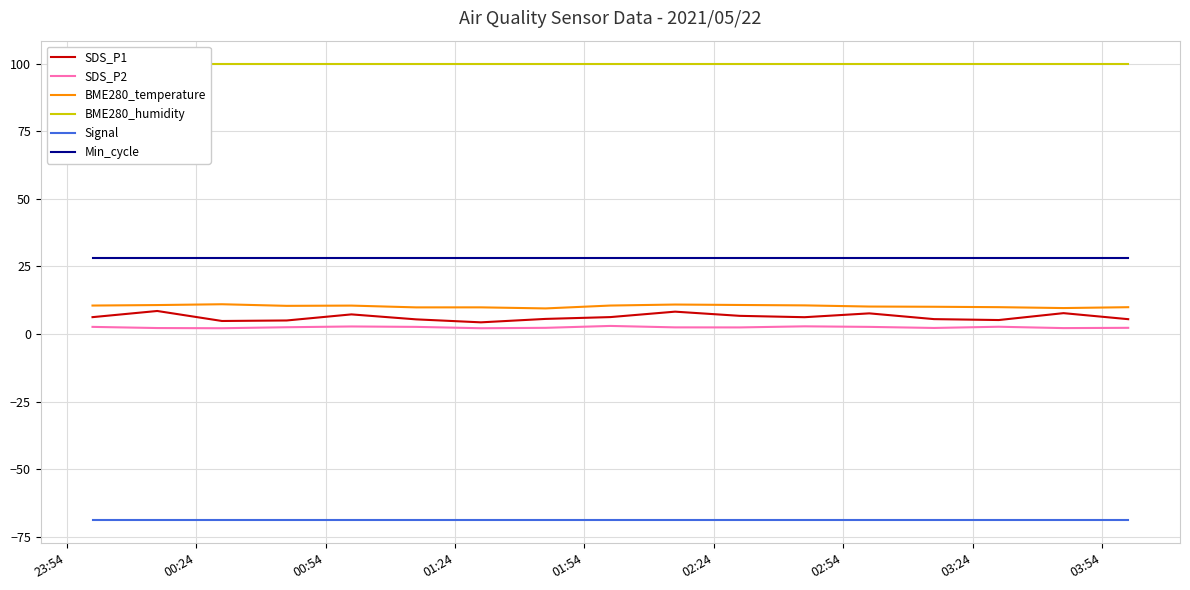

What is the highest value of the BME280_temperature series?

11.0